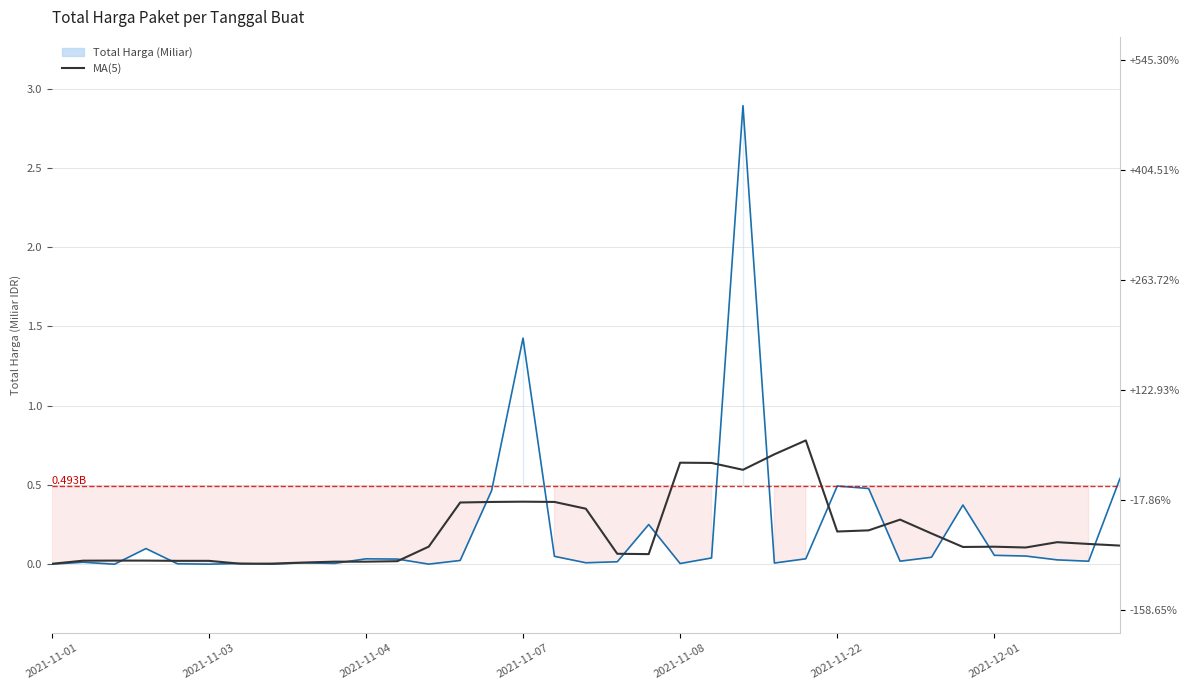

Between 12 and 27, which series saw the biggest shift?

MA(5)